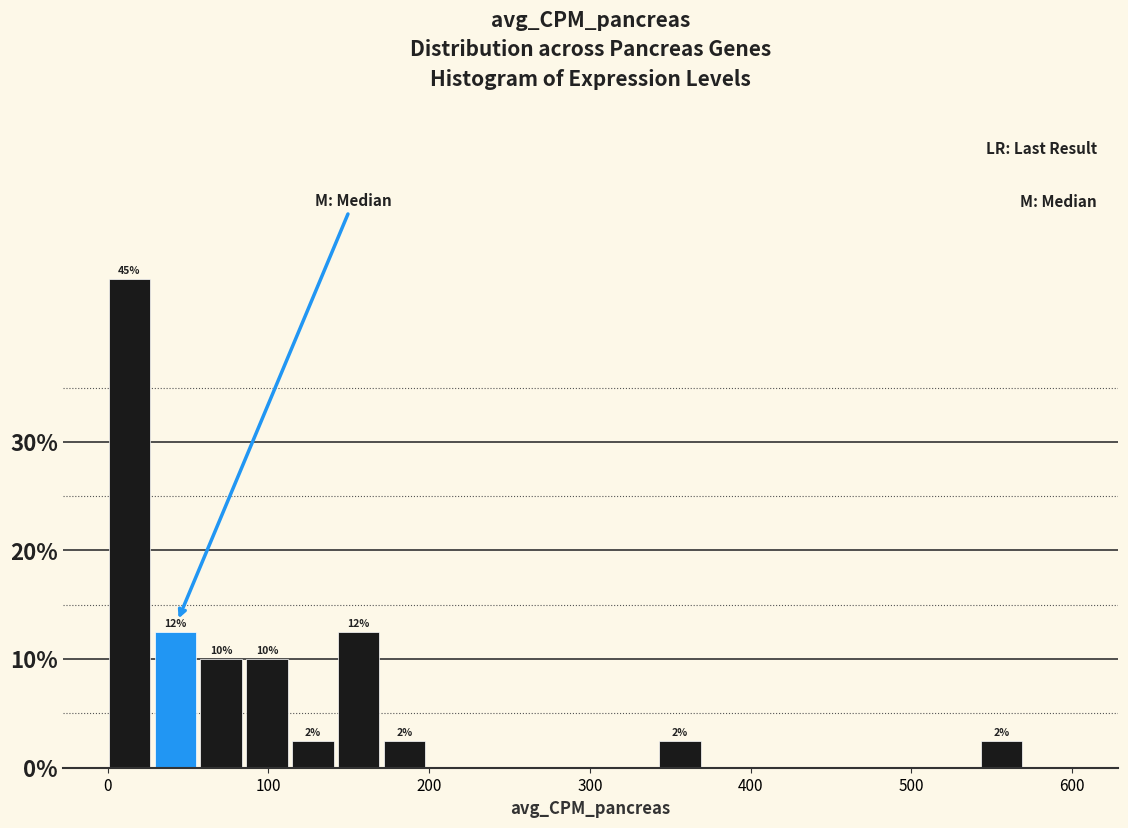

Around what value on the x-axis is the tallest bar? Give the approximate position of its centre, as read against the axis.

10